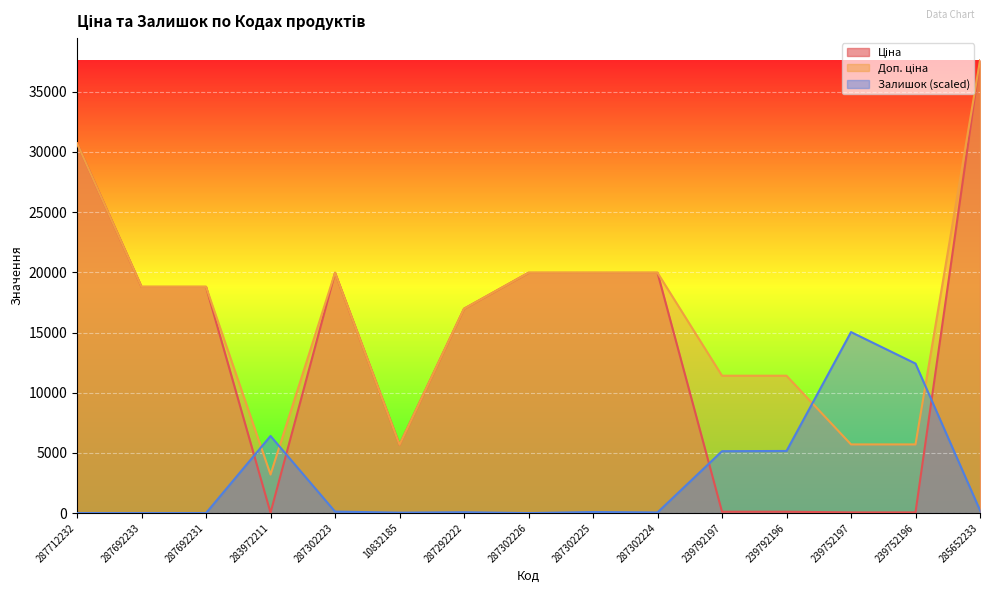

The Залишок series shows 35.6 at 10832185. True or false?

True